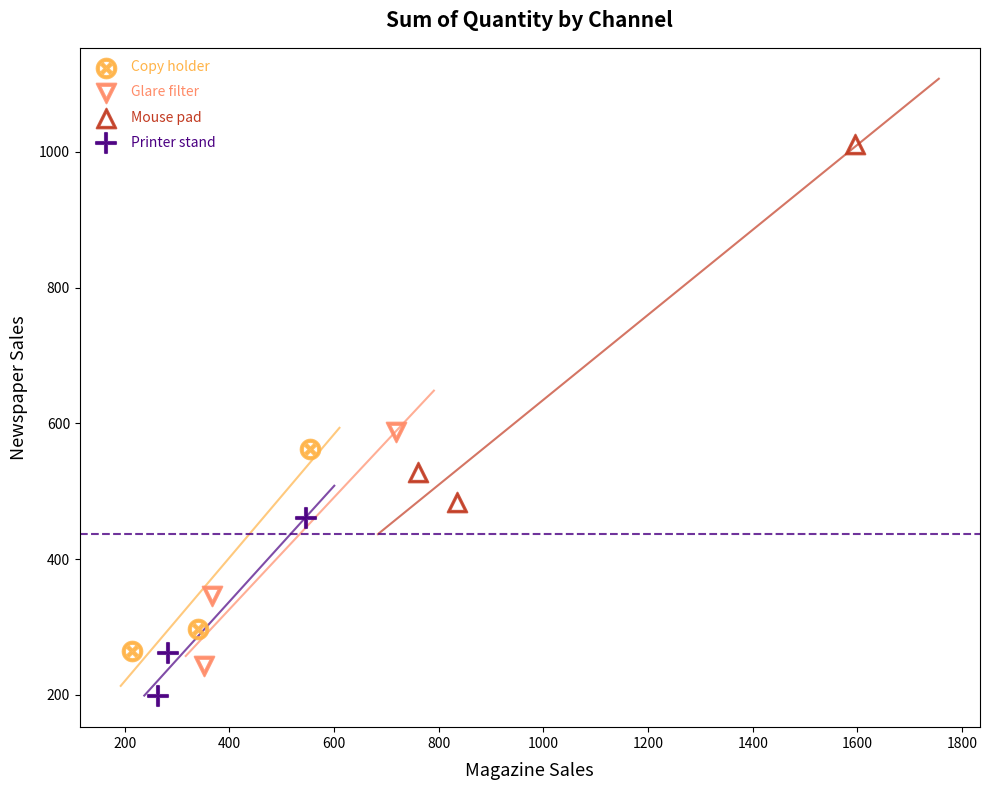

Which series has the widest spread of Y values?

Mouse pad